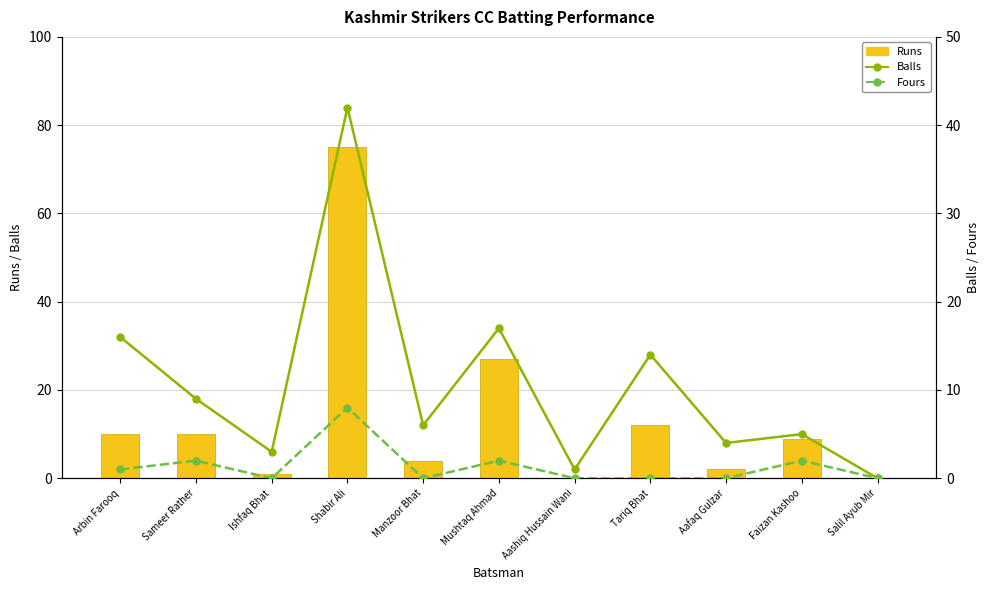

Reading right to left, transcribe all the data shown in this chart.

Runs: Salil Ayub Mir=0	Faizan Kashoo=9	Aafaq Gulzar=2	Tariq Bhat=12	Aashiq Hussain Wani=0	Mushtaq Ahmad=27	Manzoor Bhat=4	Shabir Ali=75	Ishfaq Bhat=1	Sameer Rather=10	Arbin Farooq=10
Balls: Salil Ayub Mir=0	Faizan Kashoo=5	Aafaq Gulzar=4	Tariq Bhat=14	Aashiq Hussain Wani=1	Mushtaq Ahmad=17	Manzoor Bhat=6	Shabir Ali=42	Ishfaq Bhat=3	Sameer Rather=9	Arbin Farooq=16
Fours: Salil Ayub Mir=0	Faizan Kashoo=2	Aafaq Gulzar=0	Tariq Bhat=0	Aashiq Hussain Wani=0	Mushtaq Ahmad=2	Manzoor Bhat=0	Shabir Ali=8	Ishfaq Bhat=0	Sameer Rather=2	Arbin Farooq=1